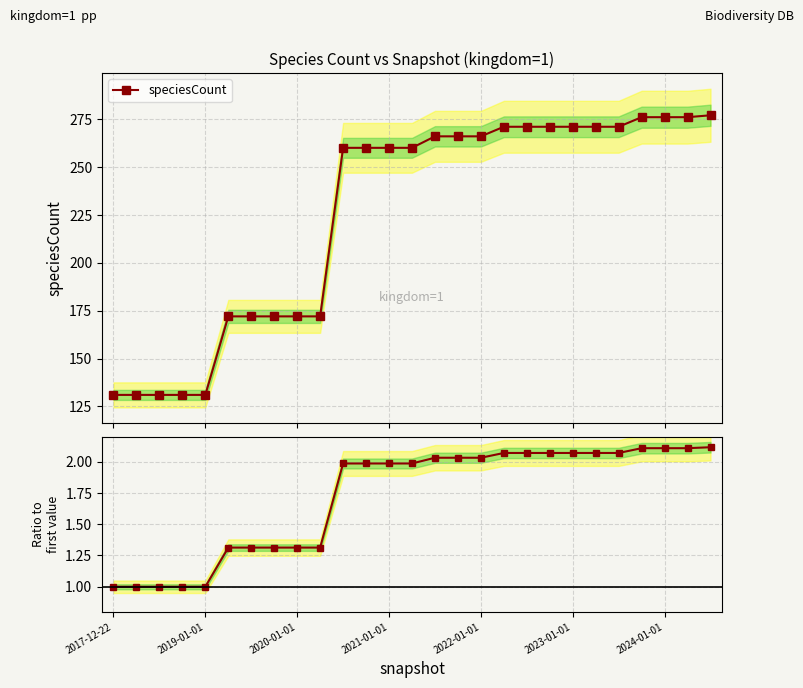

True or false: speciesCount / 131 has more than 1 points higher than both neighbors.

False